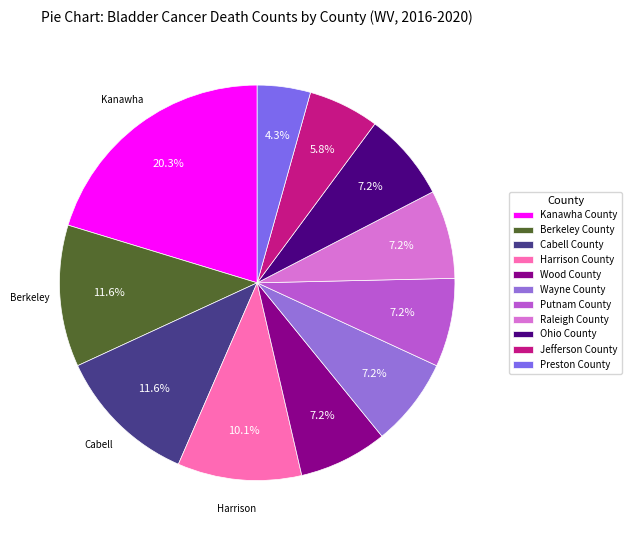

How many segments does this pie chart have?

11